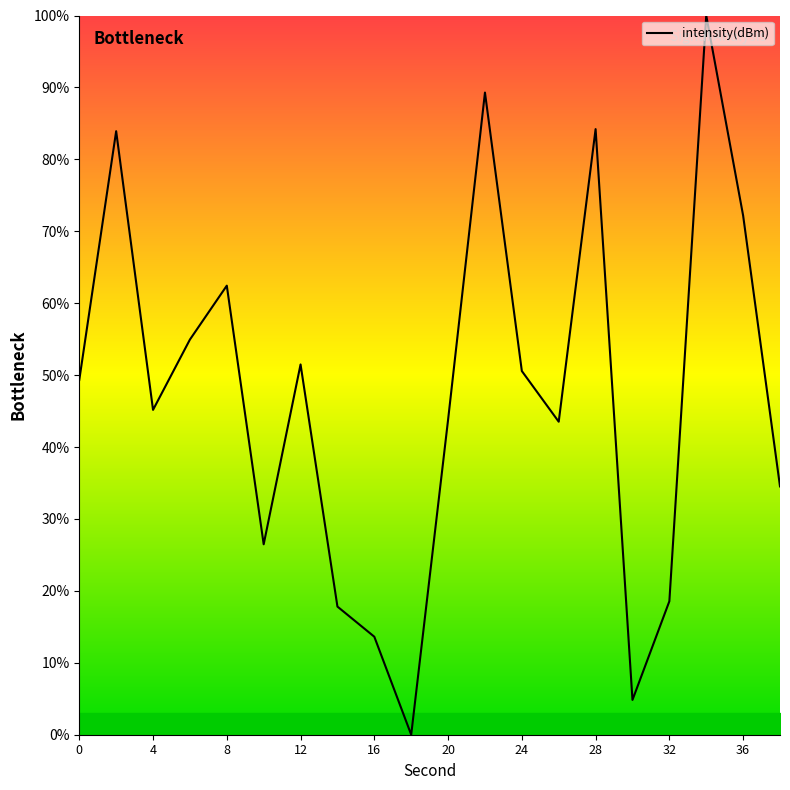

What is the difference between the maximum and minimum values?

100.0